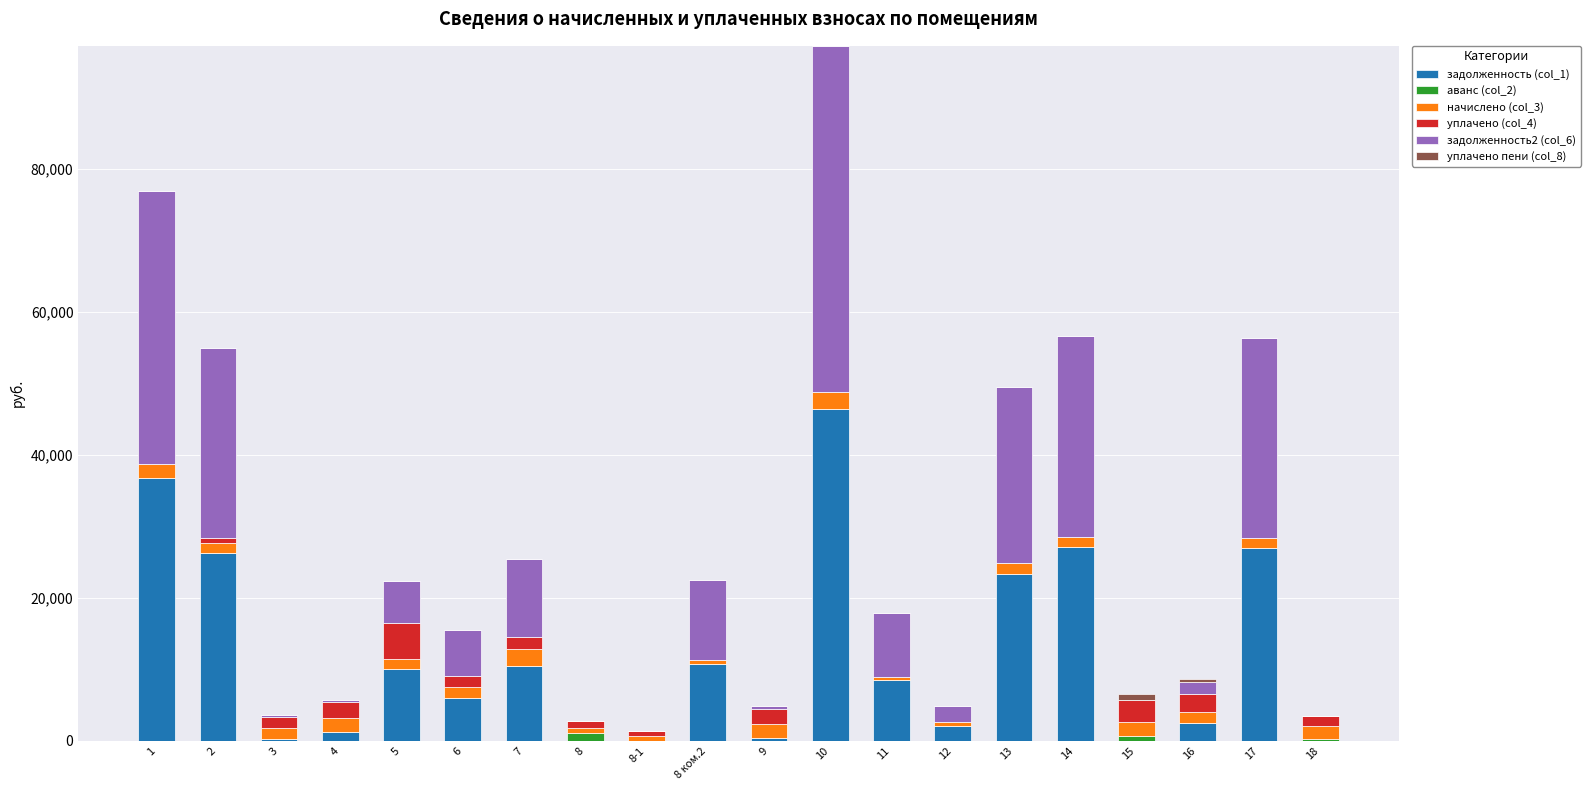

At which category is the sum across all series the highest?

10